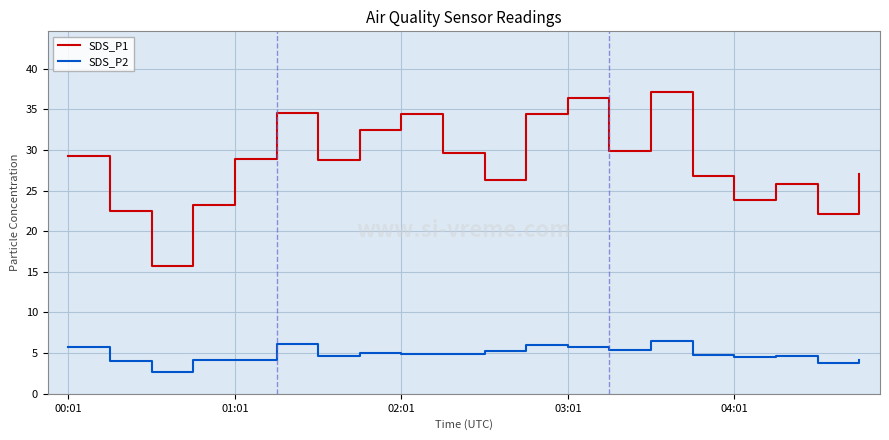

Rank the series by their average value, from lowest to highest.

SDS_P2, SDS_P1